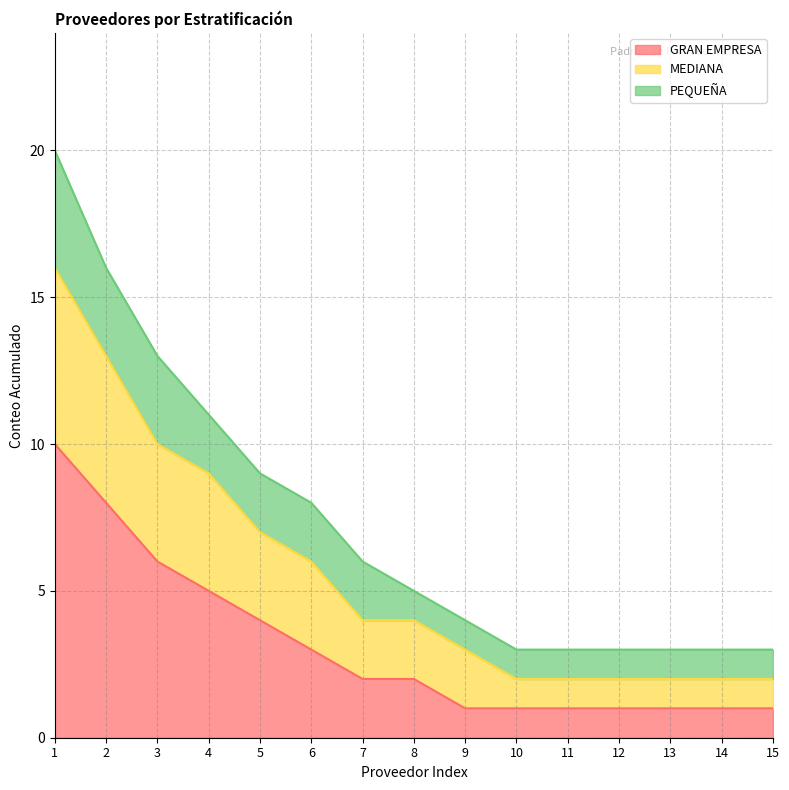

What are all the series names shown in the legend?

GRAN EMPRESA, MEDIANA, PEQUEÑA